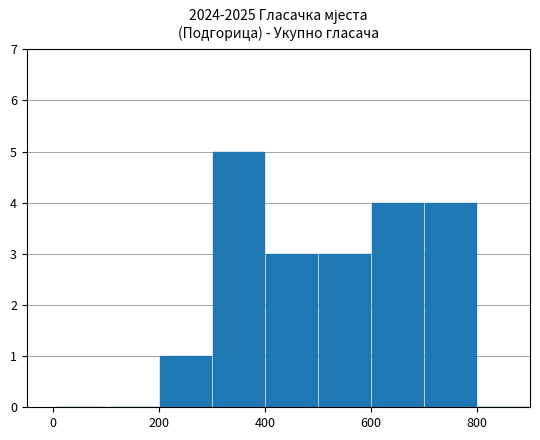

What is the greatest value displayed?

5